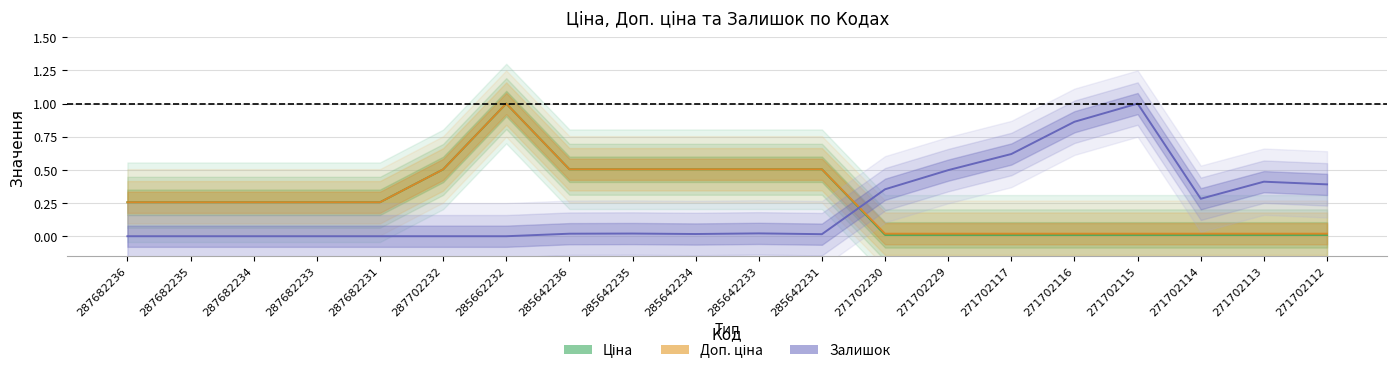

The value of Доп. ціна at 285642234 is 0.5. True or false?

True